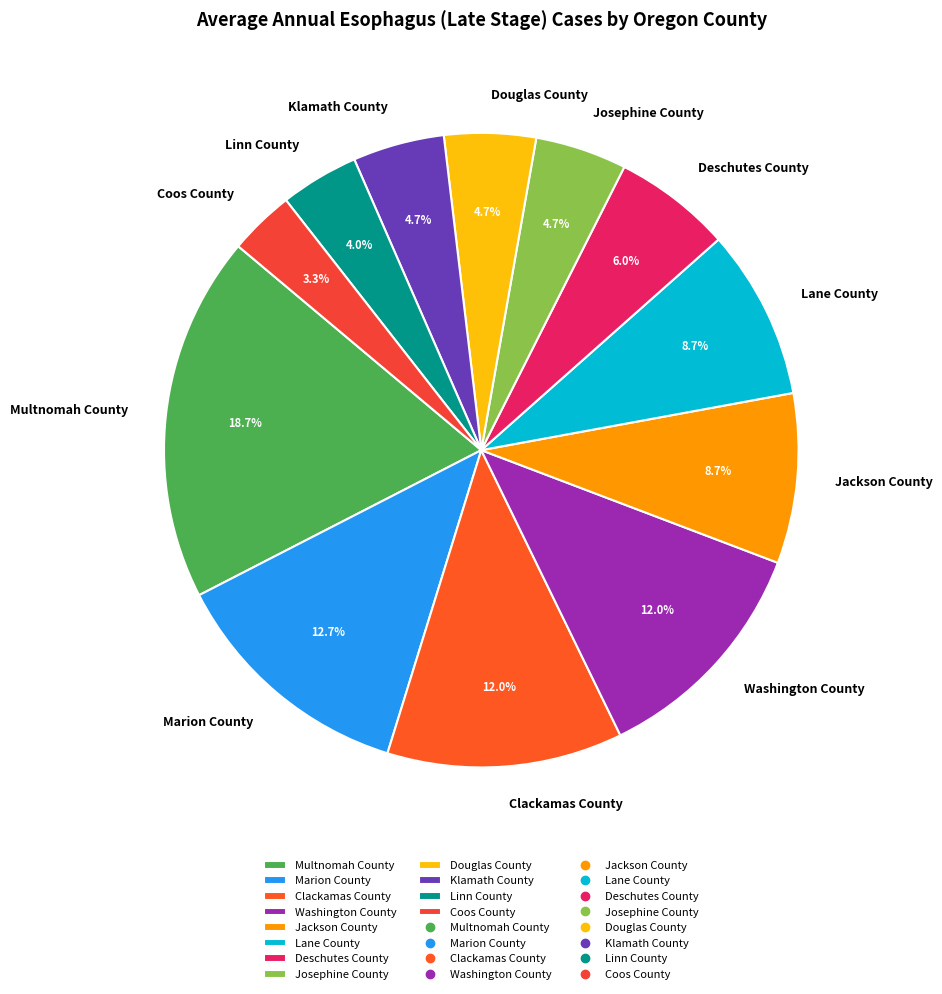

Does any single category account for the majority?

No